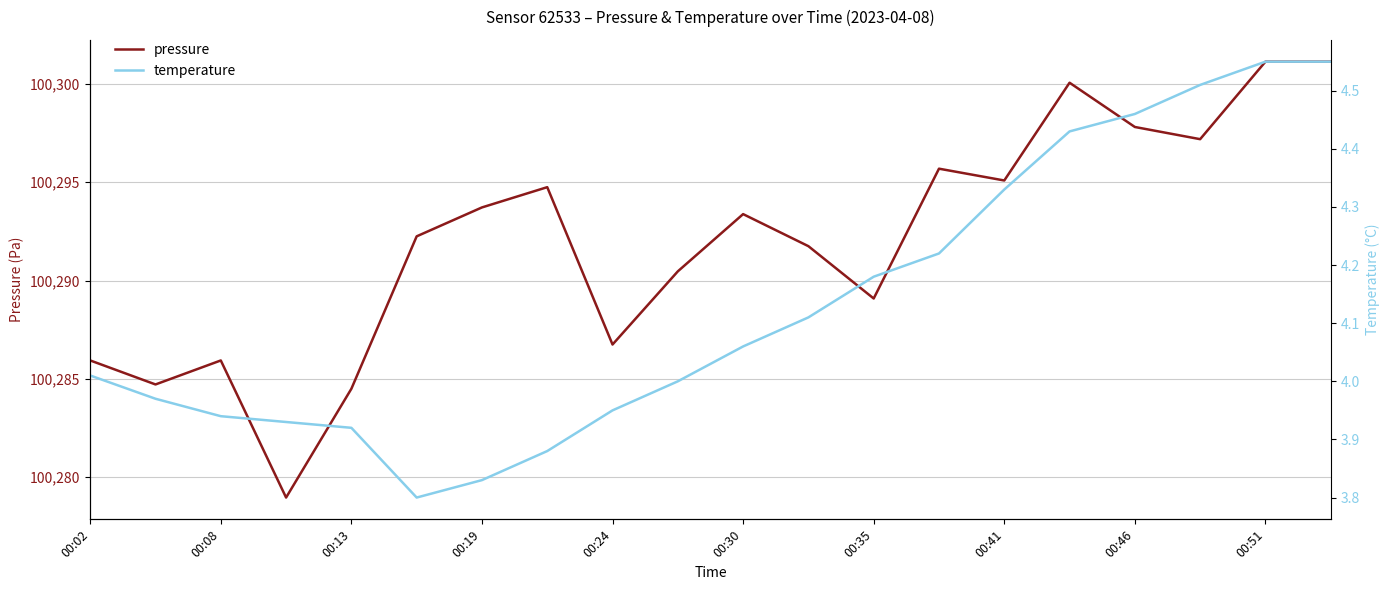

Which series has the largest total across all categories?

pressure